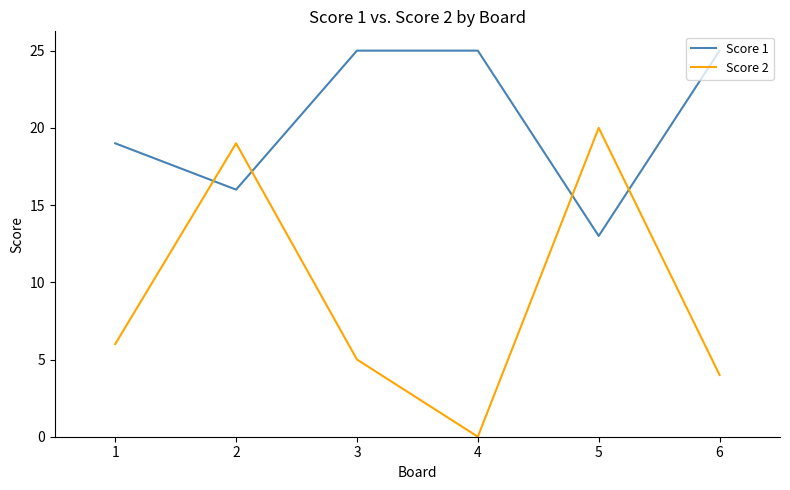

How many lines are shown in the chart?

2